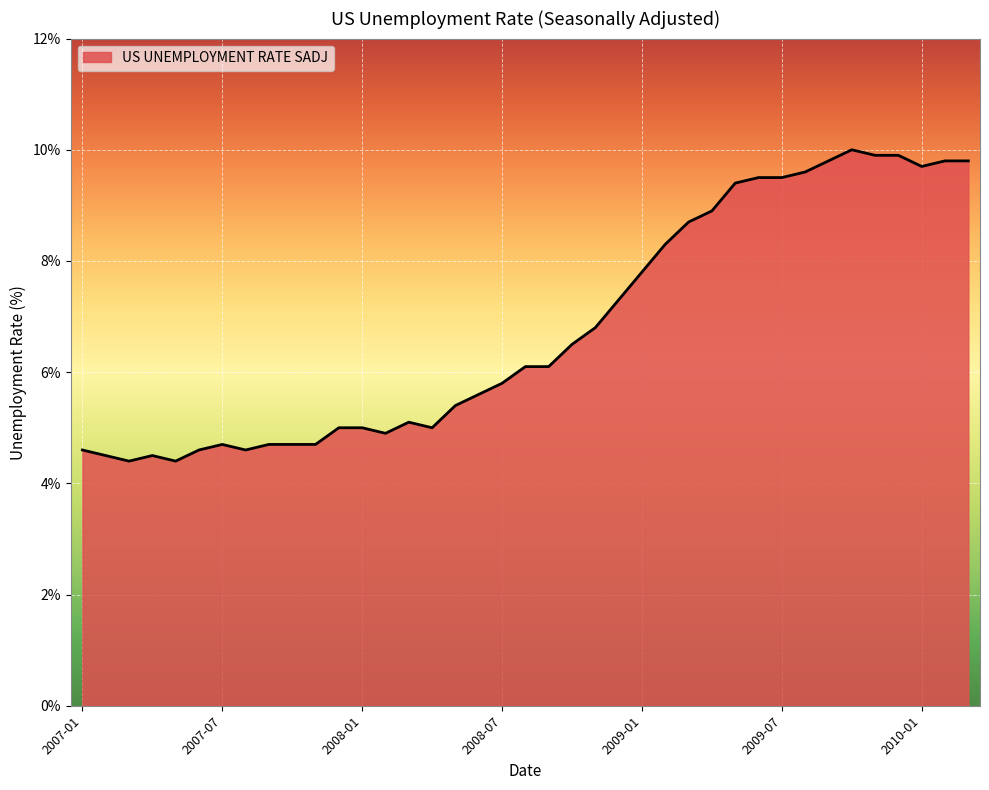

What is the smallest value displayed?

4.4